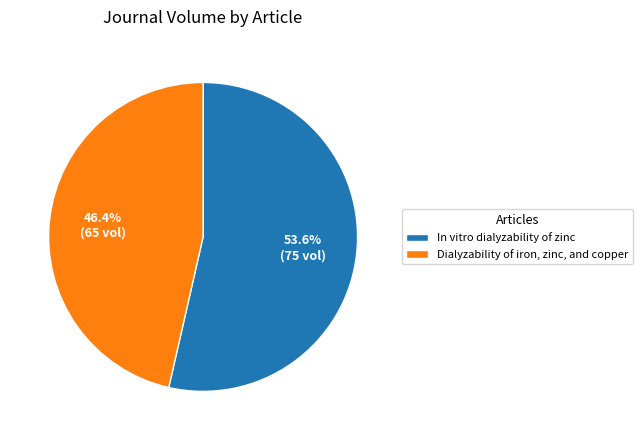

Approximately how many times larger is the value at Dialyzability of iron, zinc, and copper compared to In vitro dialyzability of zinc?

0.9